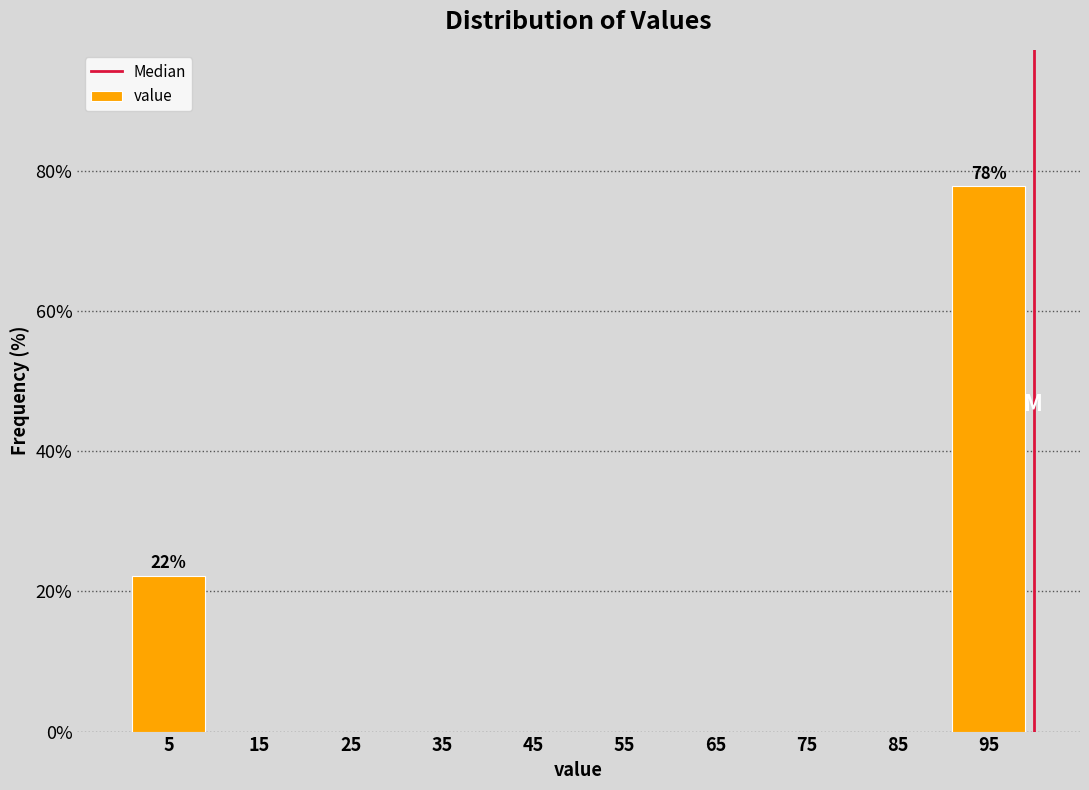

Over which range of the x-axis is the bar tallest?

90 to 100